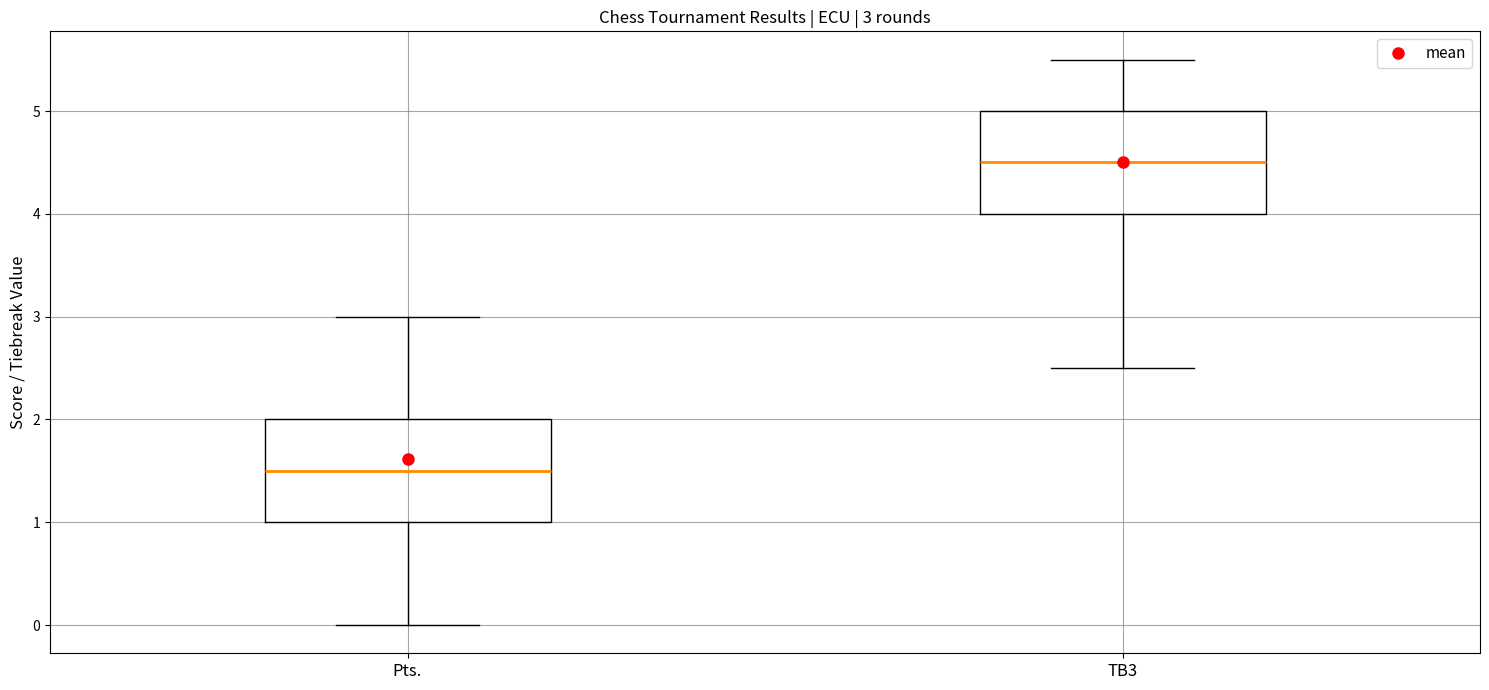

Which box's median line is the lowest?

Pts.